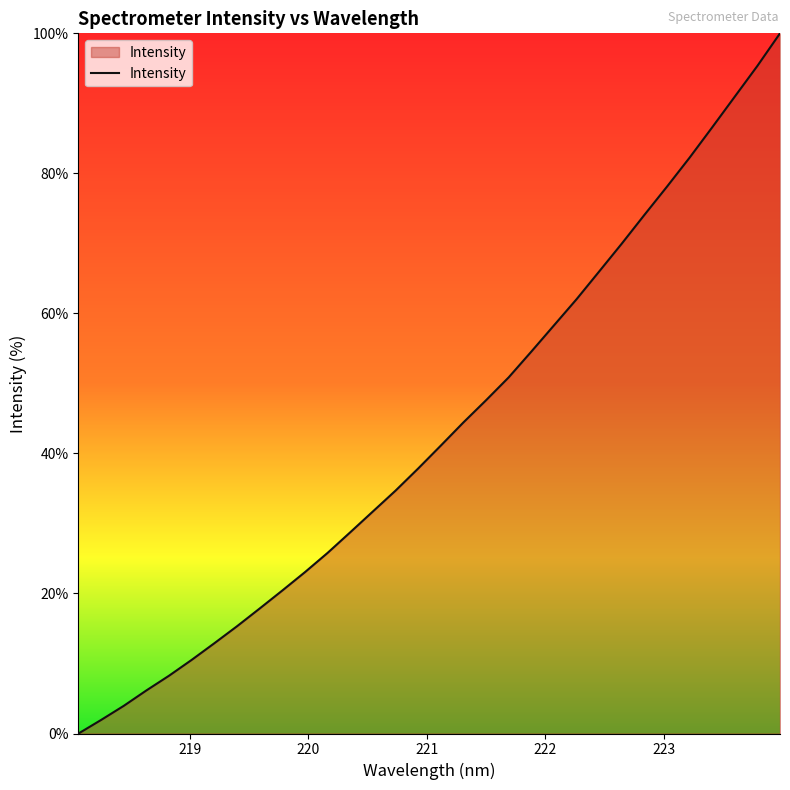

What is the maximum value shown in the chart?

100.0